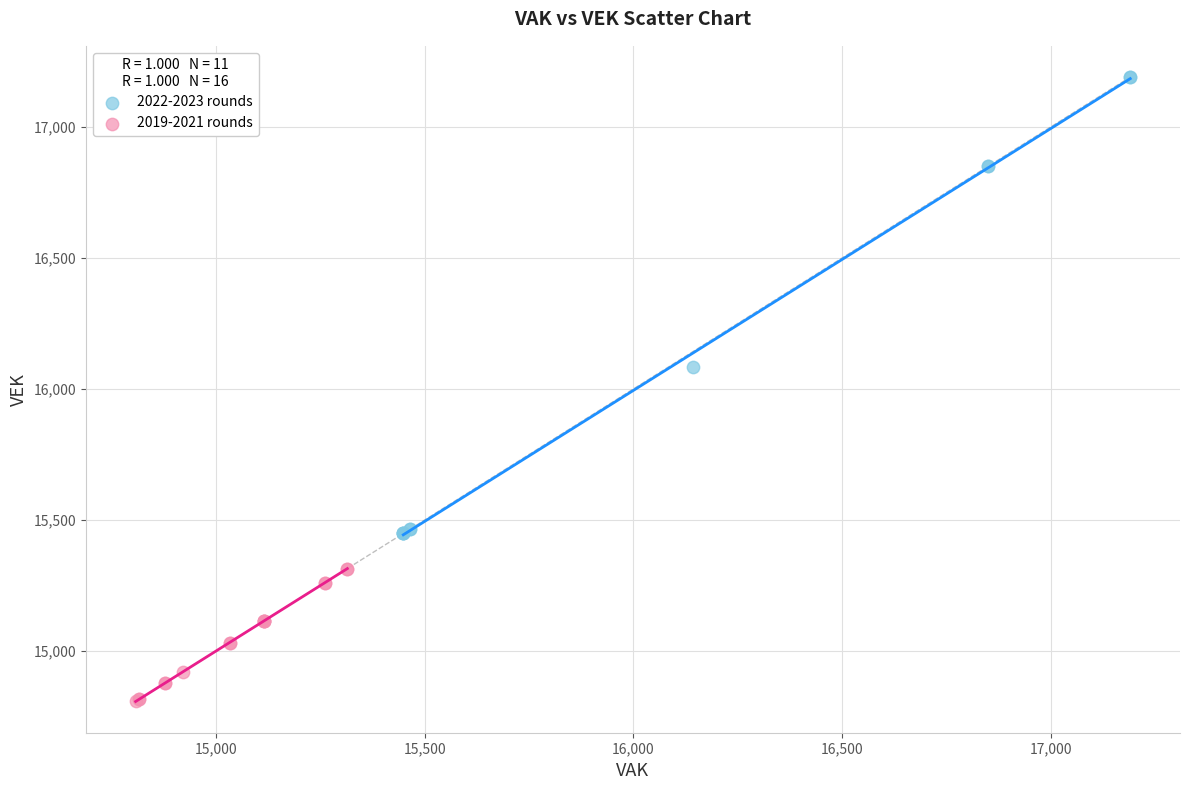

What are all the series names shown in the legend?

2022-2023 rounds, 2019-2021 rounds